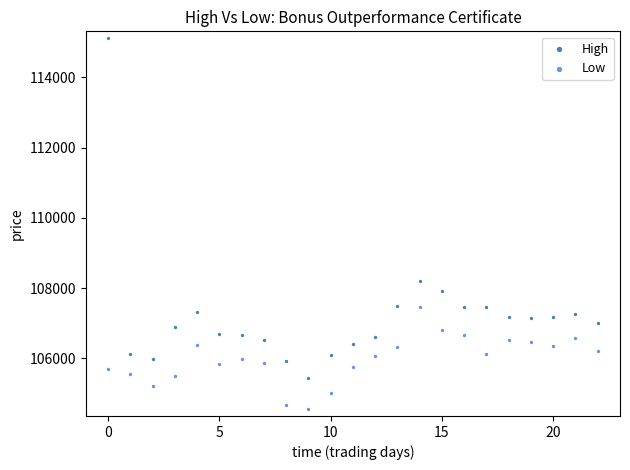

Across all data points, what is the range of Y values (max minus min)?

10546